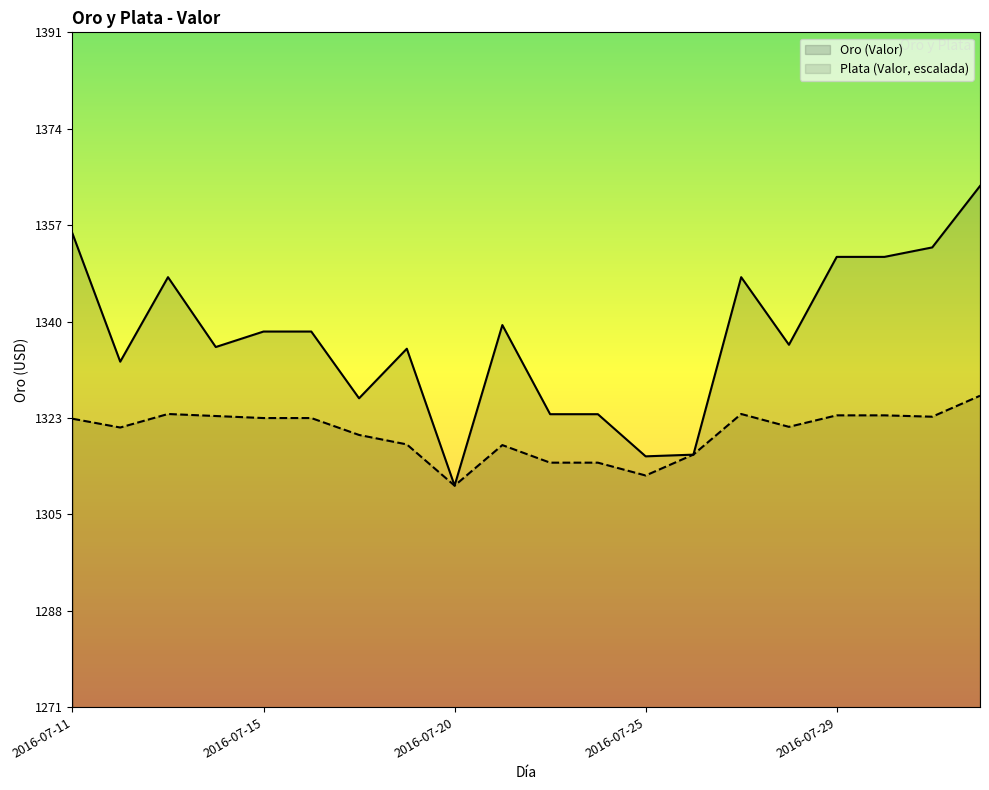

What is the maximum value shown in the chart?

1363.7